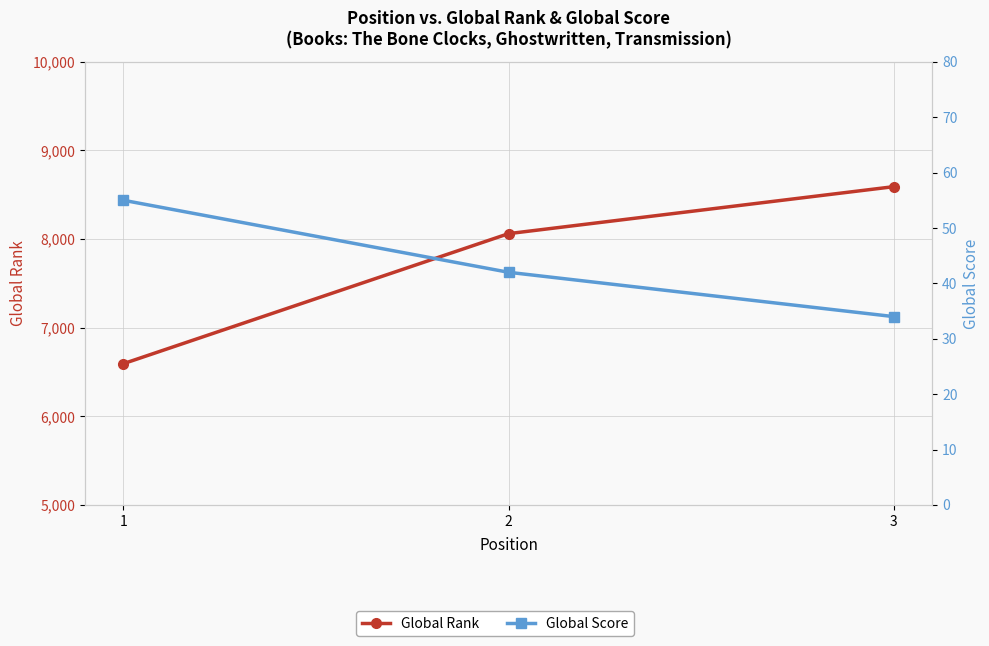

At which category does the chart reach its minimum across all series?

3